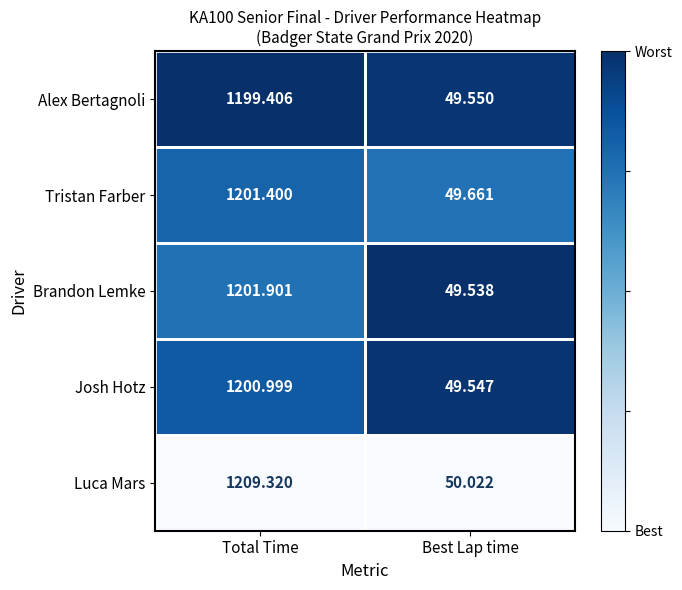

Between Total Time and Best Lap time, which series saw the biggest shift?

Luca Mars